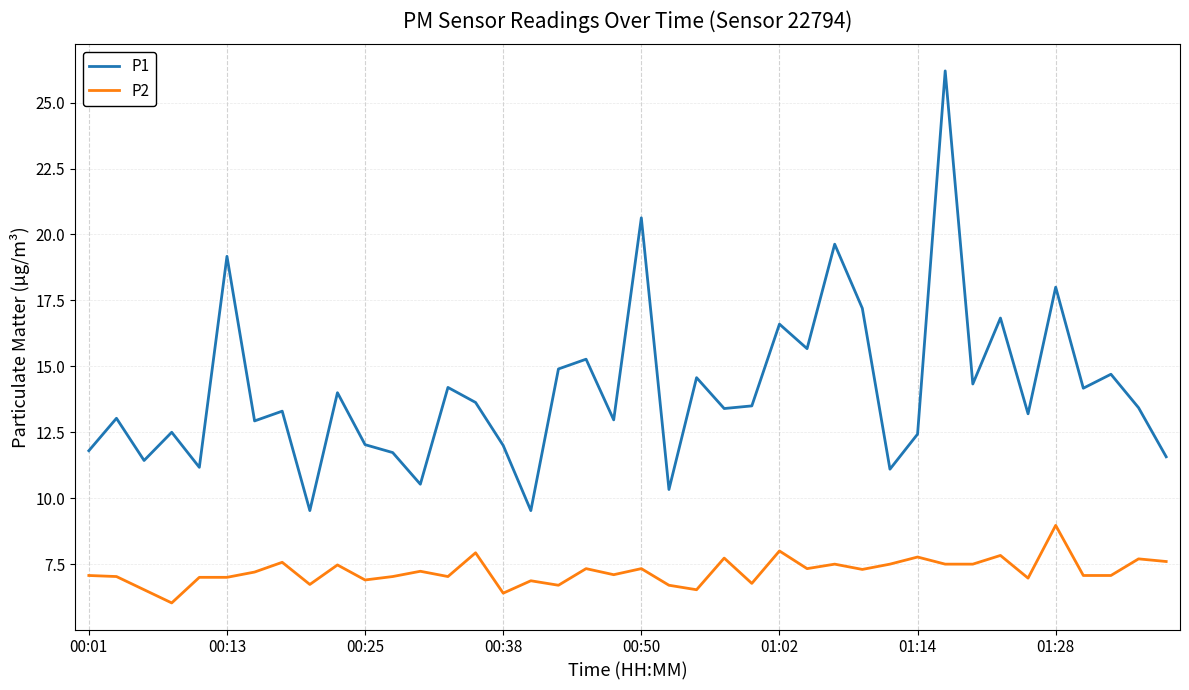

Which series has the widest spread of values?

P1